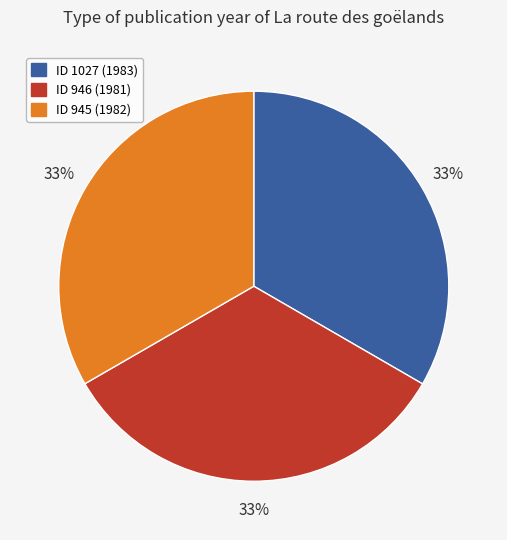

To the nearest percent, what portion does ID 1027 (1983) represent?

33%